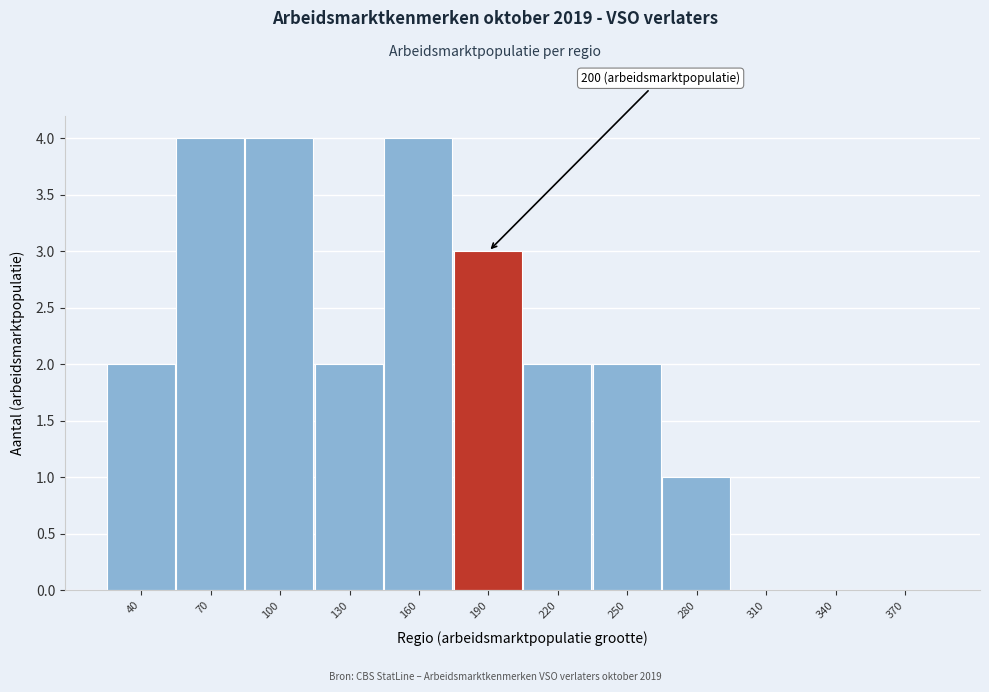

Reading right to left, extract all data points from this chart.

370=0	340=0	310=0	280=1	250=2	220=2	190=3	160=4	130=2	100=4	70=4	40=2